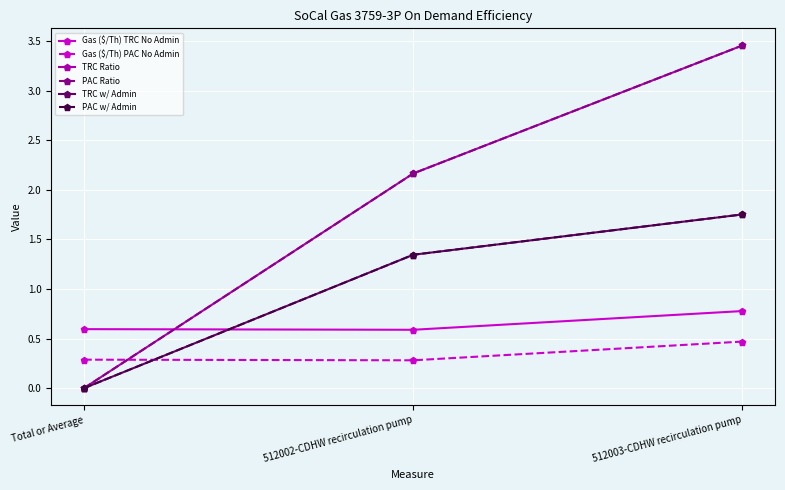

Is this an area chart (filled region under the line)?

No